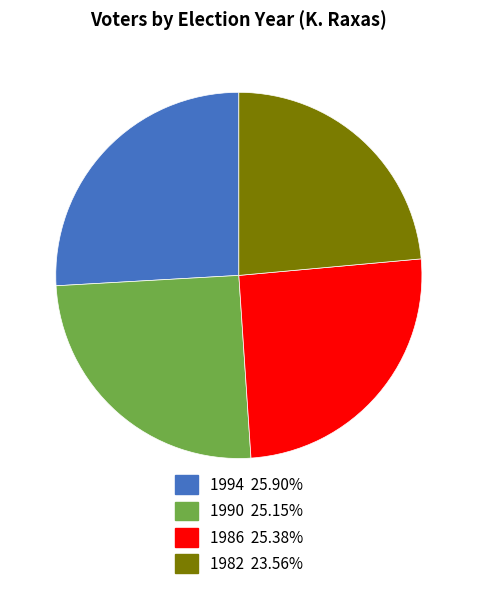

Does 1990 account for over 50% of the chart?

No